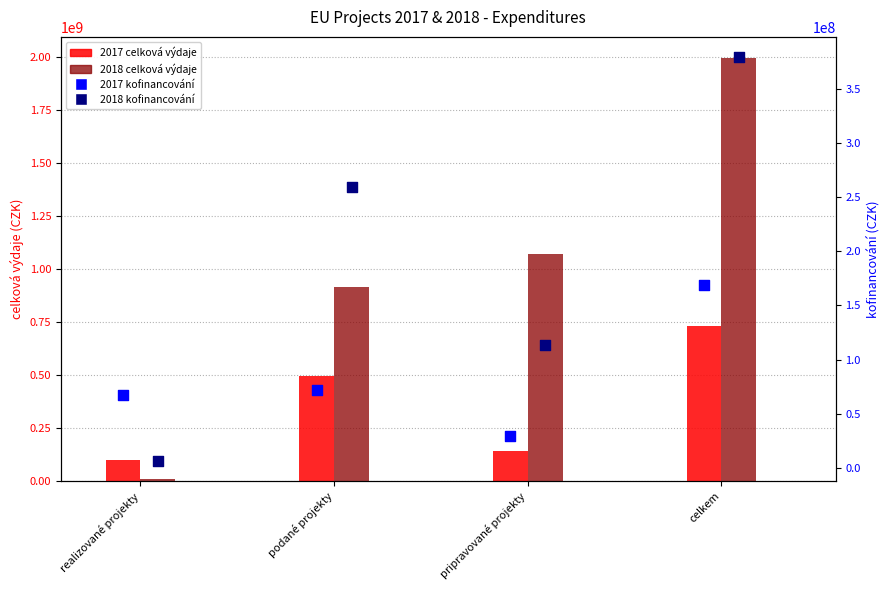

Which series has the largest Y range (max minus min)?

2018 celková výdaje